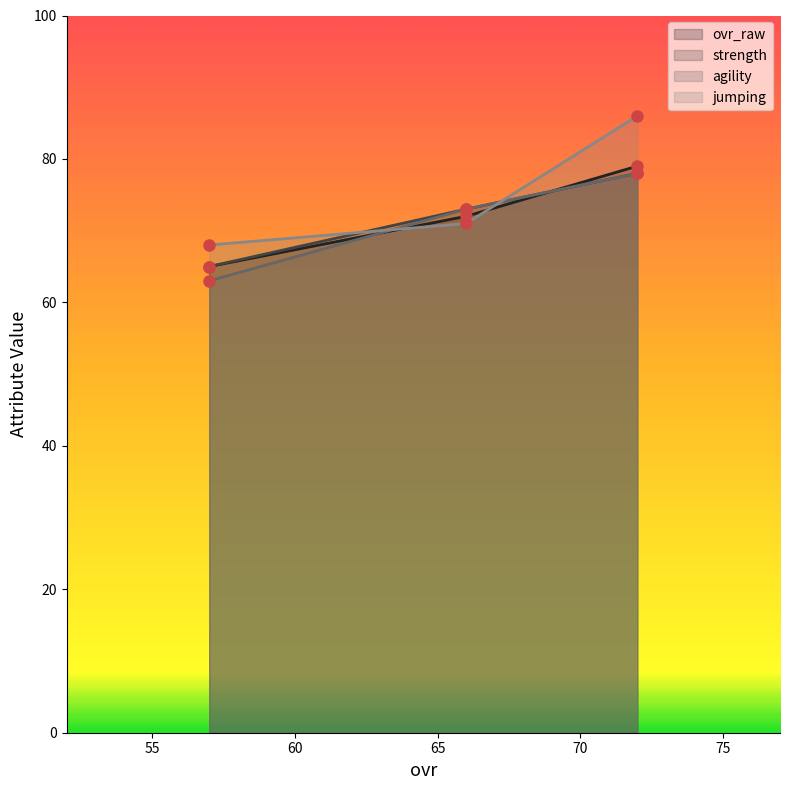

What is the average value of the ovr_raw series?

72